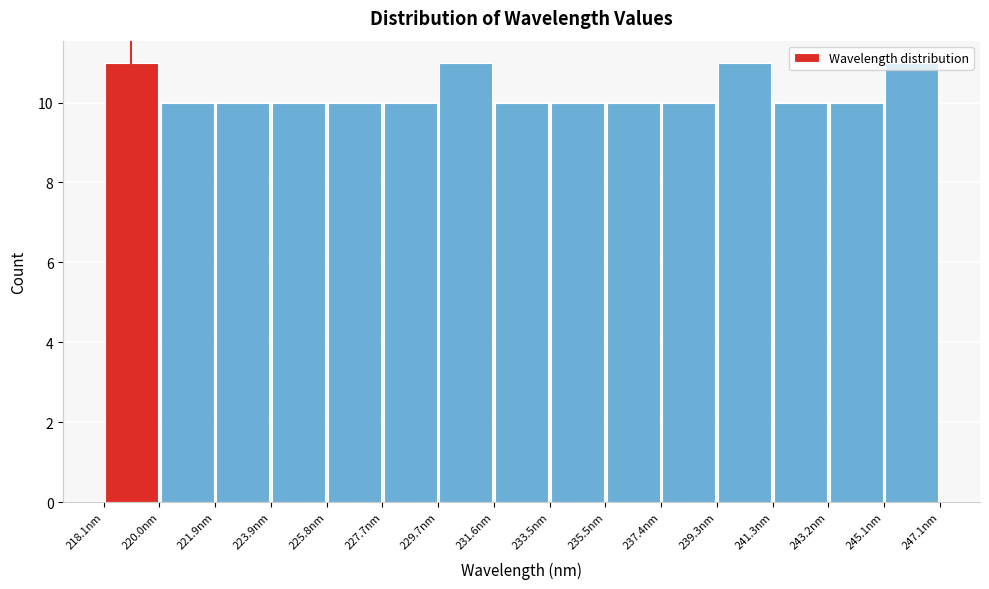

Reading left to right, list every bar in this chart as the range it spans on the x-axis followed by its height. Neither the bar edges nor the heights are printed on the chart, so give them approximately, as read against the axes.

218.0 to 220.0: 11
220.0 to 222.0: 10
222.0 to 223.8: 10
223.8 to 225.8: 10
225.8 to 227.8: 10
227.8 to 229.6: 10
229.6 to 231.6: 11
231.6 to 233.6: 10
233.6 to 235.4: 10
235.4 to 237.4: 10
237.4 to 239.4: 10
239.4 to 241.2: 11
241.2 to 243.2: 10
243.2 to 245.2: 10
245.2 to 247.0: 11